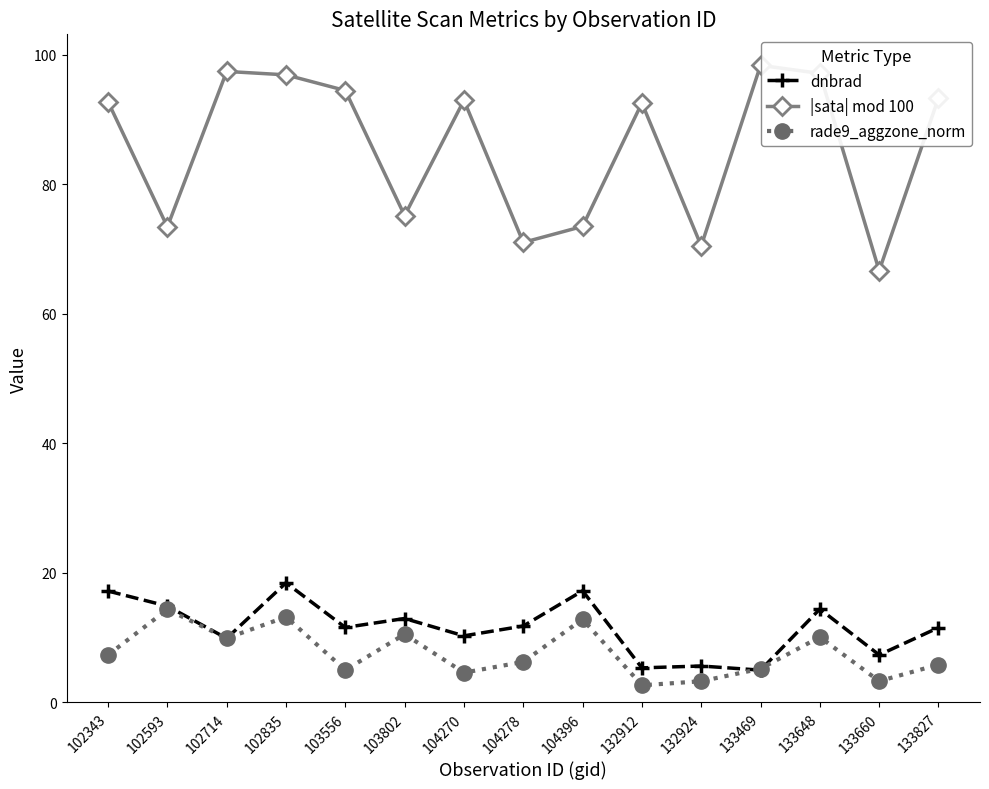

In |sata| mod 100, how many points are higher than both neighbors (excluding endpoints)?

4